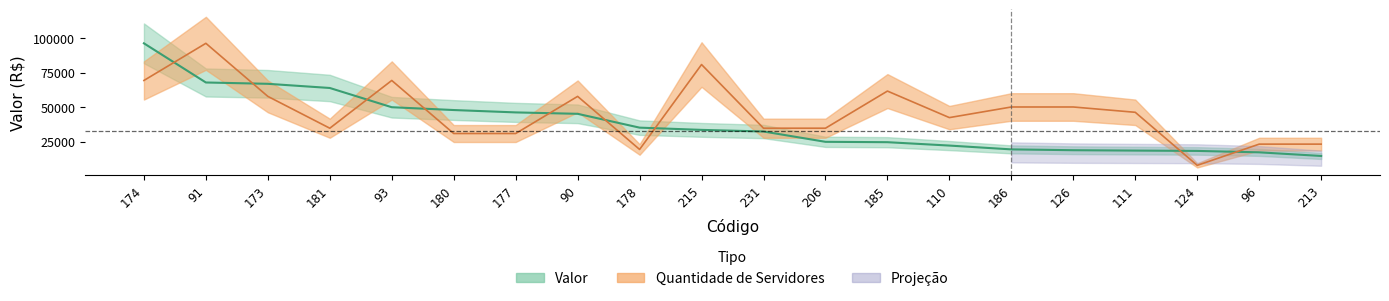

How many times do Quantidade de Servidores and Valor cross each other?

9